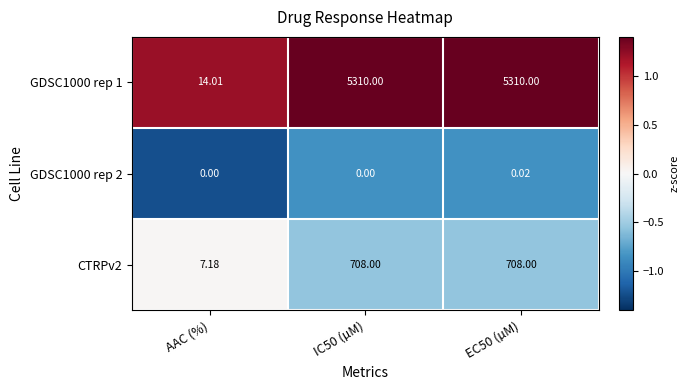

Rank the series by their maximum value, from highest to lowest.

GDSC1000 rep 1, CTRPv2, GDSC1000 rep 2